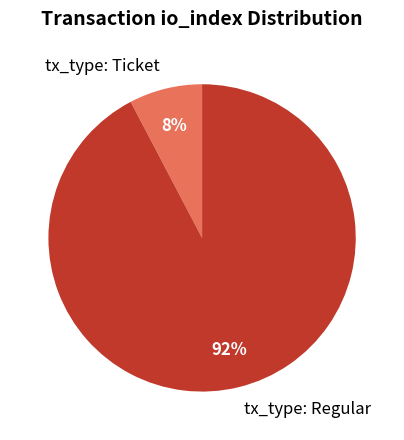

What is the majority slice?

tx_type: Regular